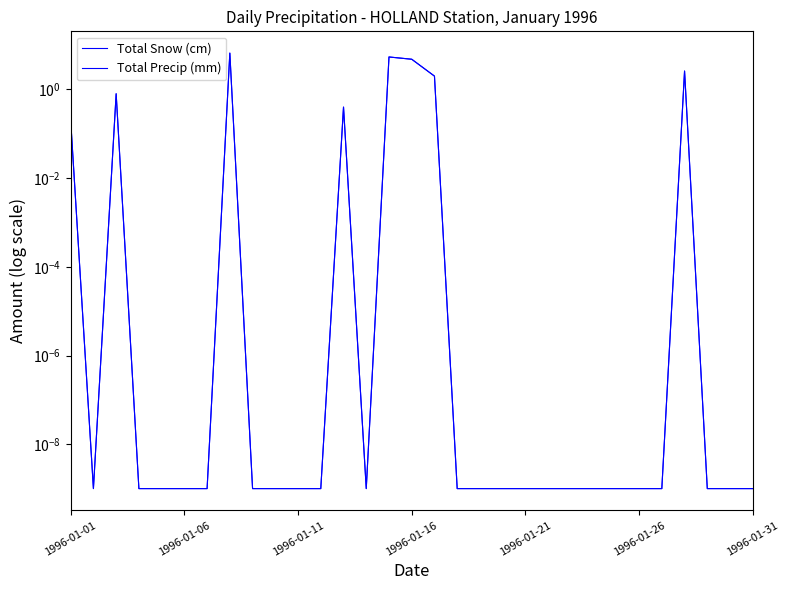

True or false: Total Precip (mm) has a value of 0.2 at 1996-01-01.

True